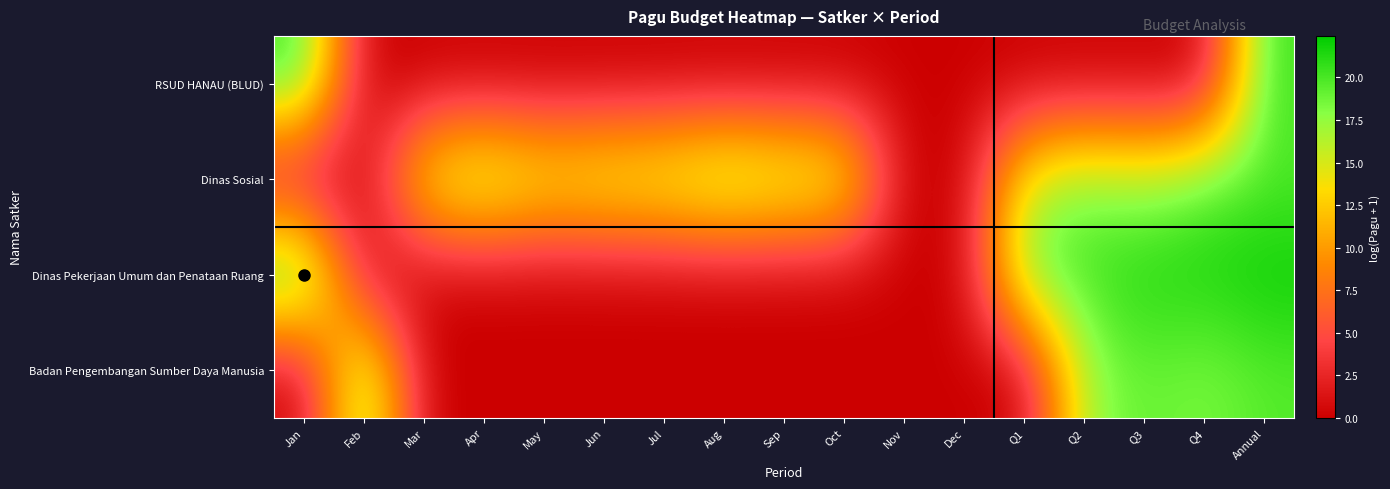

Which series has the widest spread of values?

Dinas Pekerjaan Umum dan Penataan Ruang